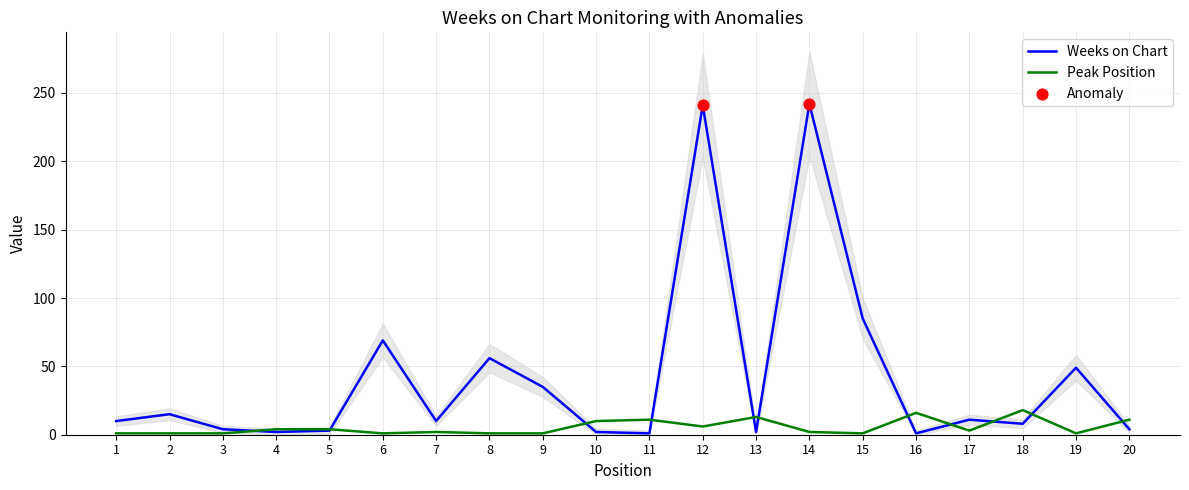

At how many categories does at least one series exceed 56?

4